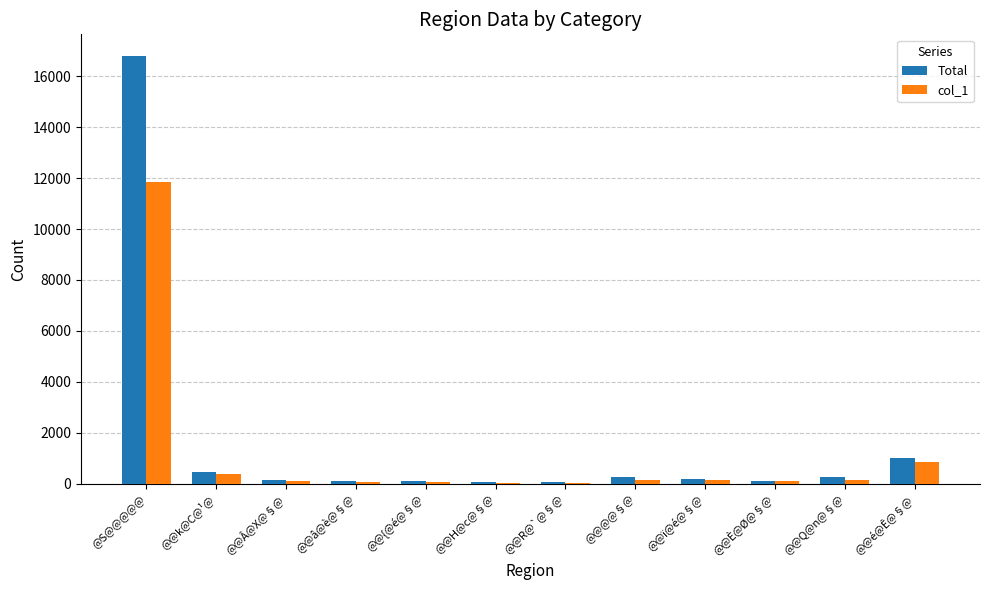

Between @S@@@@@ and @@ï@é@§@, which series saw the biggest shift?

Total